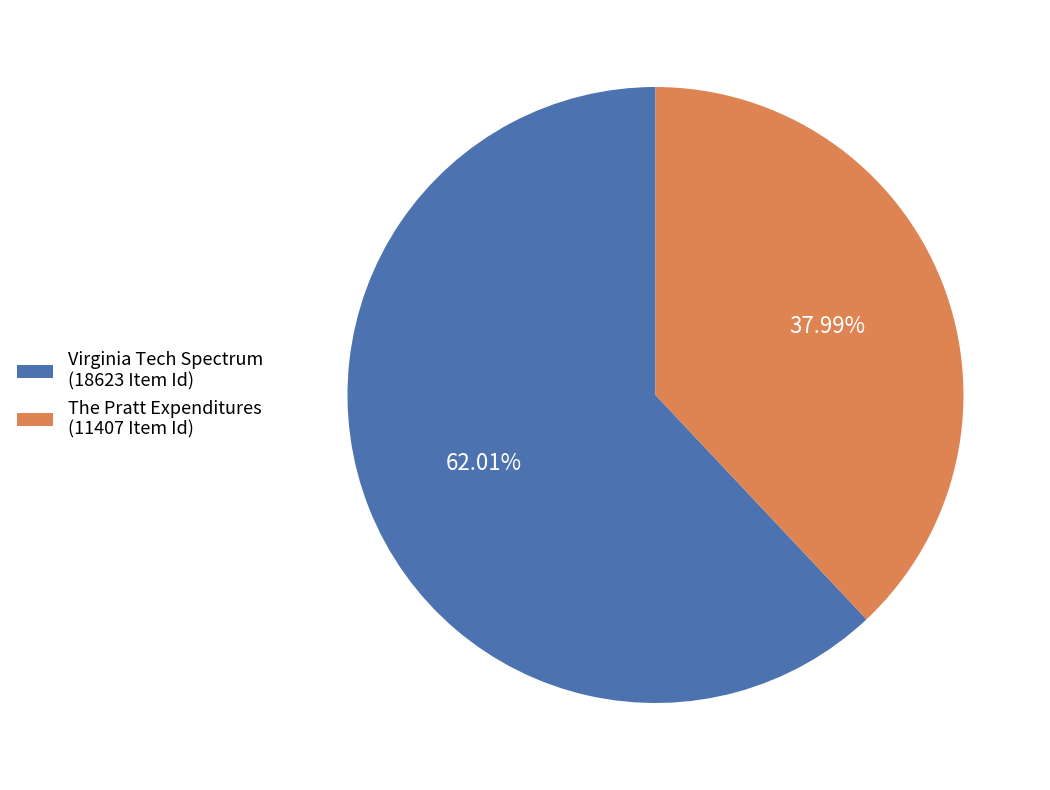

How many slices are in this pie chart?

2